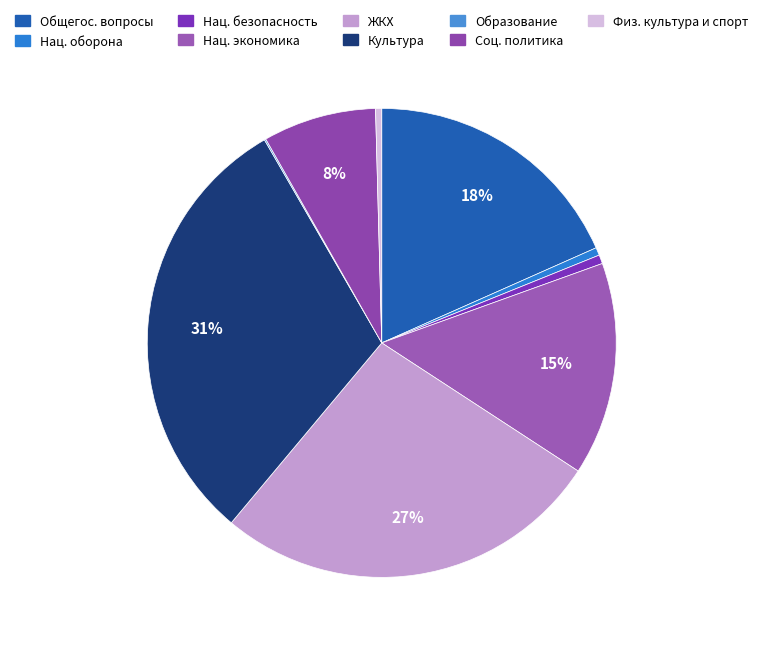

Which category has the biggest portion of the pie?

Культура